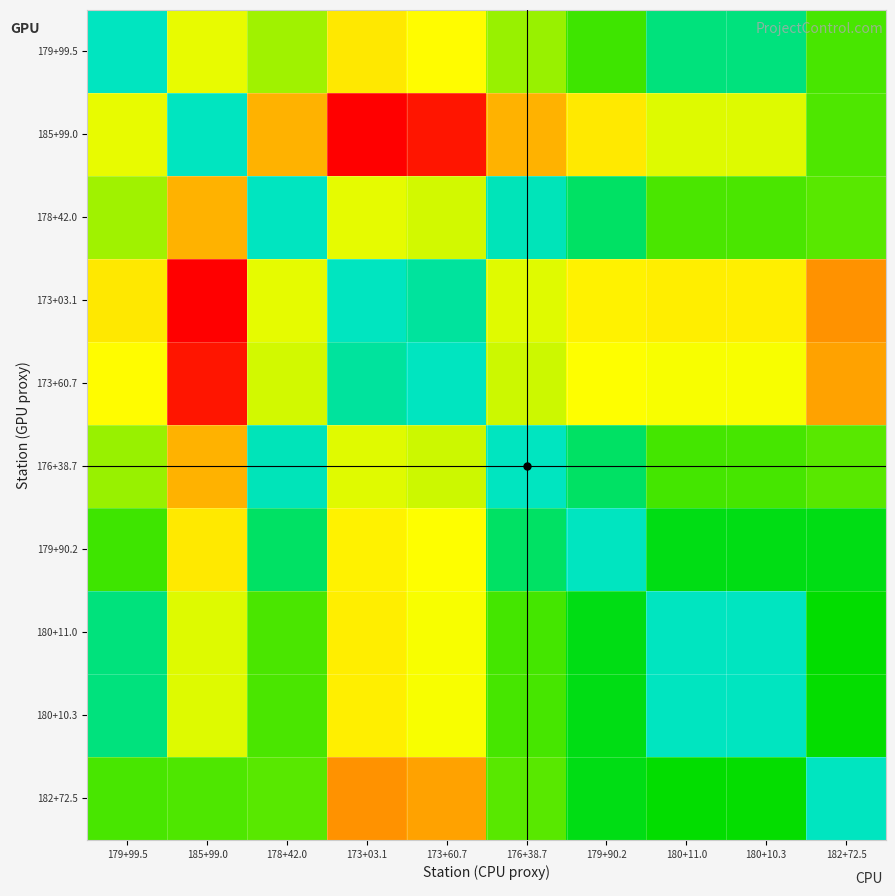

Reading left to right, extract all data points from this chart.

179+99.5: 179+99.5=0.0	185+99.0=0.5	178+42.0=0.4	173+03.1=0.5	173+60.7=0.5	176+38.7=0.4	179+90.2=0.3	180+11.0=0.1	180+10.3=0.1	182+72.5=0.3
185+99.0: 179+99.5=0.5	185+99.0=0.0	178+42.0=0.7	173+03.1=1.0	173+60.7=1.0	176+38.7=0.7	179+90.2=0.5	180+11.0=0.5	180+10.3=0.5	182+72.5=0.3
178+42.0: 179+99.5=0.4	185+99.0=0.7	178+42.0=0.0	173+03.1=0.5	173+60.7=0.5	176+38.7=0.0	179+90.2=0.1	180+11.0=0.3	180+10.3=0.3	182+72.5=0.3
173+03.1: 179+99.5=0.5	185+99.0=1.0	178+42.0=0.5	173+03.1=0.0	173+60.7=0.0	176+38.7=0.5	179+90.2=0.5	180+11.0=0.5	180+10.3=0.5	182+72.5=0.7
173+60.7: 179+99.5=0.5	185+99.0=1.0	178+42.0=0.5	173+03.1=0.0	173+60.7=0.0	176+38.7=0.4	179+90.2=0.5	180+11.0=0.5	180+10.3=0.5	182+72.5=0.7
176+38.7: 179+99.5=0.4	185+99.0=0.7	178+42.0=0.0	173+03.1=0.5	173+60.7=0.4	176+38.7=0.0	179+90.2=0.1	180+11.0=0.3	180+10.3=0.3	182+72.5=0.3
179+90.2: 179+99.5=0.3	185+99.0=0.5	178+42.0=0.1	173+03.1=0.5	173+60.7=0.5	176+38.7=0.1	179+90.2=0.0	180+11.0=0.2	180+10.3=0.2	182+72.5=0.2
180+11.0: 179+99.5=0.1	185+99.0=0.5	178+42.0=0.3	173+03.1=0.5	173+60.7=0.5	176+38.7=0.3	179+90.2=0.2	180+11.0=0.0	180+10.3=0.0	182+72.5=0.3
180+10.3: 179+99.5=0.1	185+99.0=0.5	178+42.0=0.3	173+03.1=0.5	173+60.7=0.5	176+38.7=0.3	179+90.2=0.2	180+11.0=0.0	180+10.3=0.0	182+72.5=0.3
182+72.5: 179+99.5=0.3	185+99.0=0.3	178+42.0=0.3	173+03.1=0.7	173+60.7=0.7	176+38.7=0.3	179+90.2=0.2	180+11.0=0.3	180+10.3=0.3	182+72.5=0.0